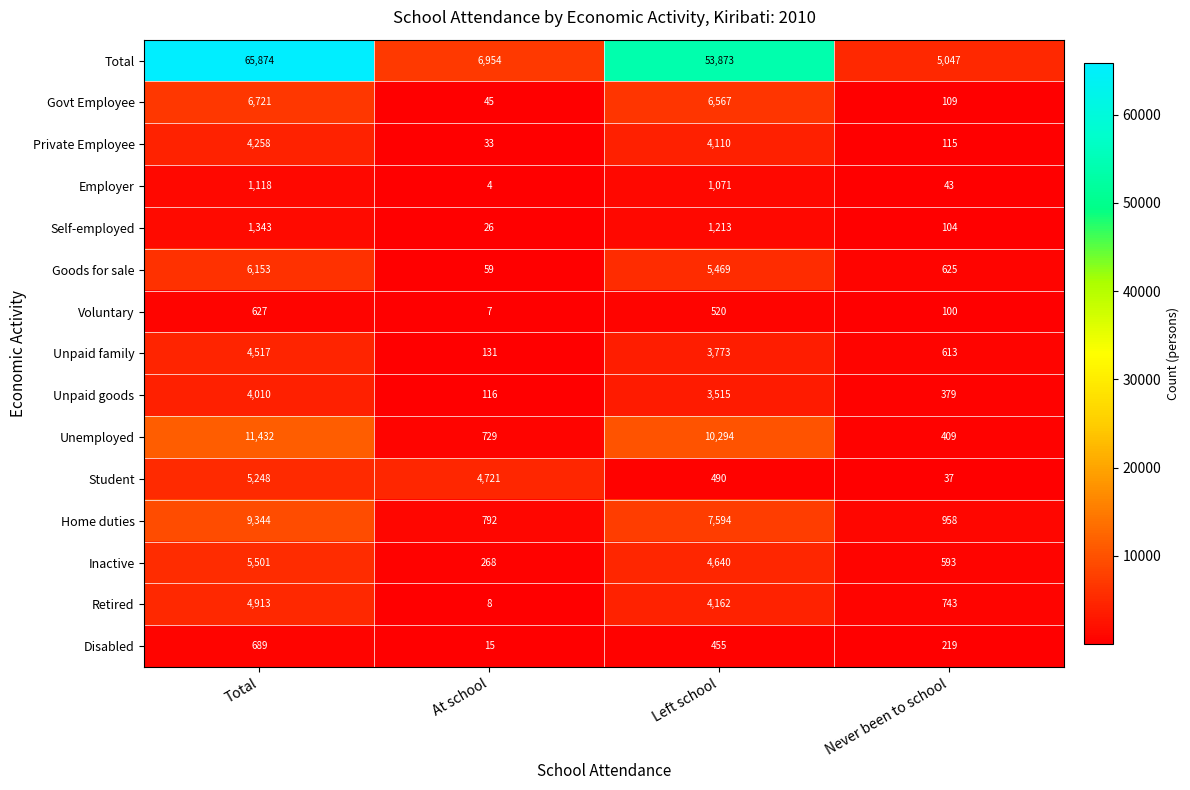

Where is Employer nearest to the value 561?

Left school